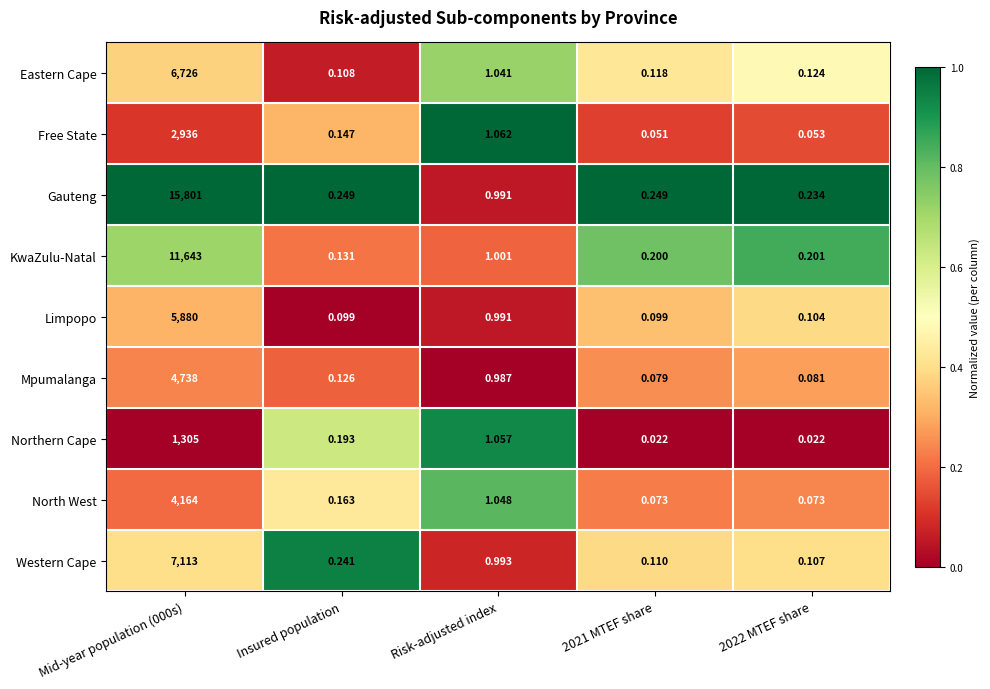

At which category is the sum across all series the highest?

Mid-year population (000s)